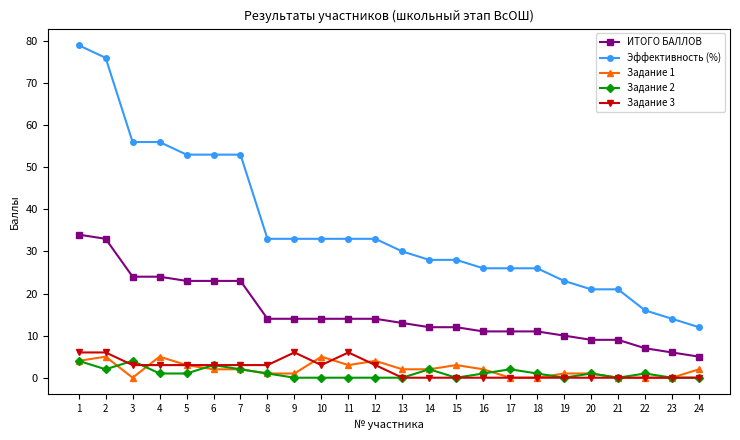

What are all the series names shown in the legend?

ИТОГО БАЛЛОВ, Эффективность (%), Задание 1, Задание 2, Задание 3